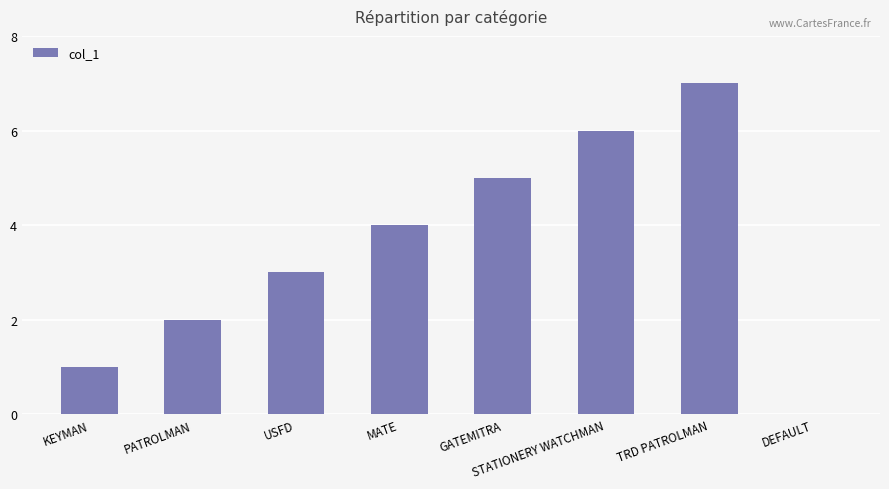

Approximately how many times larger is the value at TRD PATROLMAN compared to PATROLMAN?

3.5